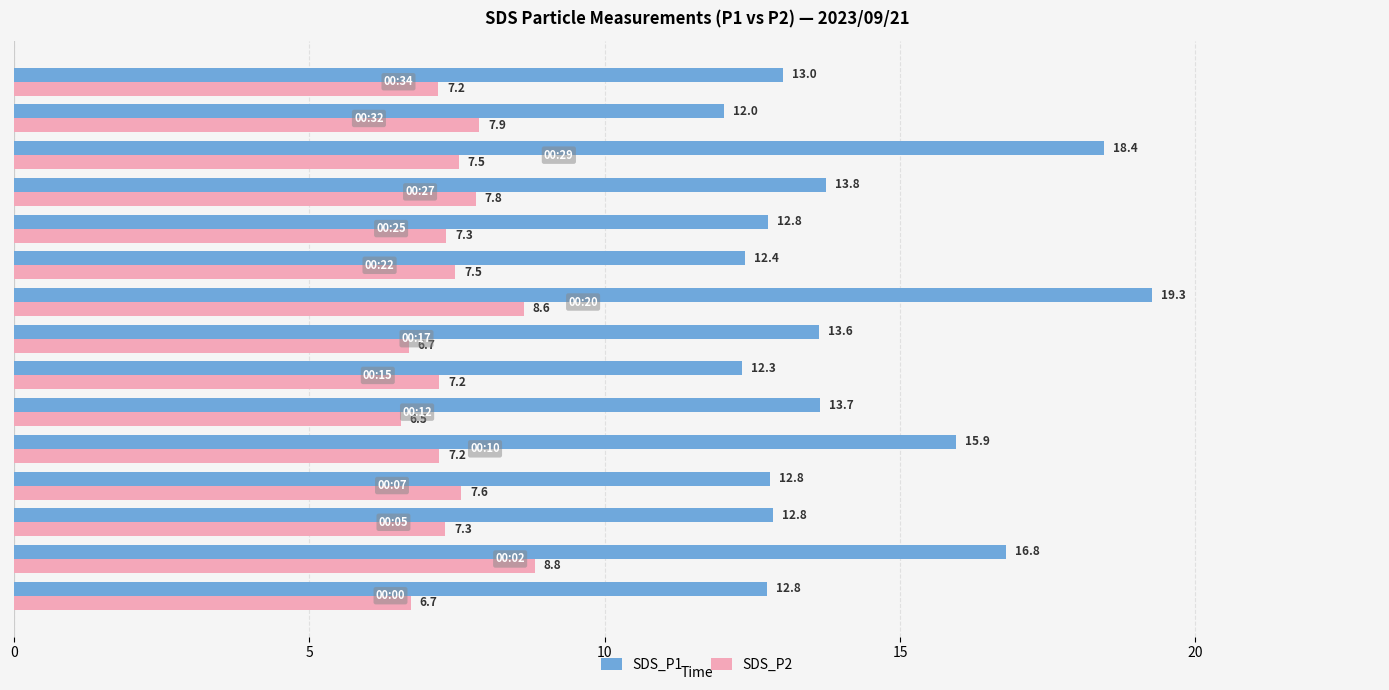

What is the sum of all SDS_P1 values?

212.4